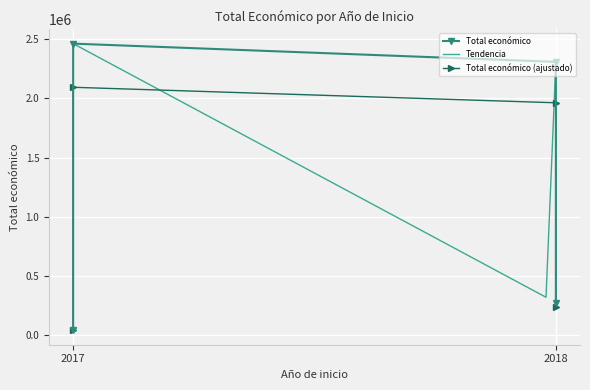

What is the difference between the second highest and minimum values?

2267954